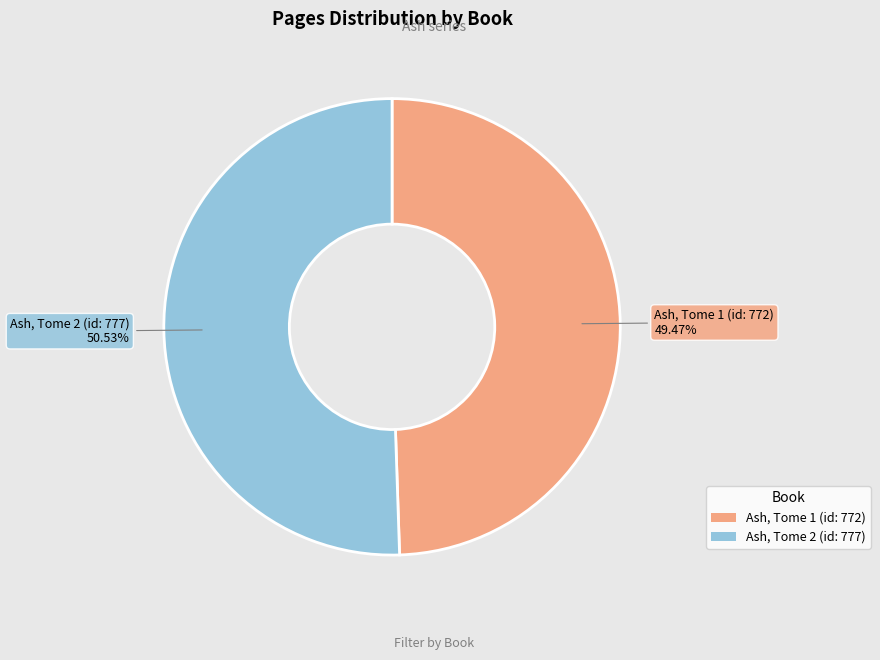

The Ash, Tome 1 (id: 772) slice represents 49% of the pie. True or false?

True